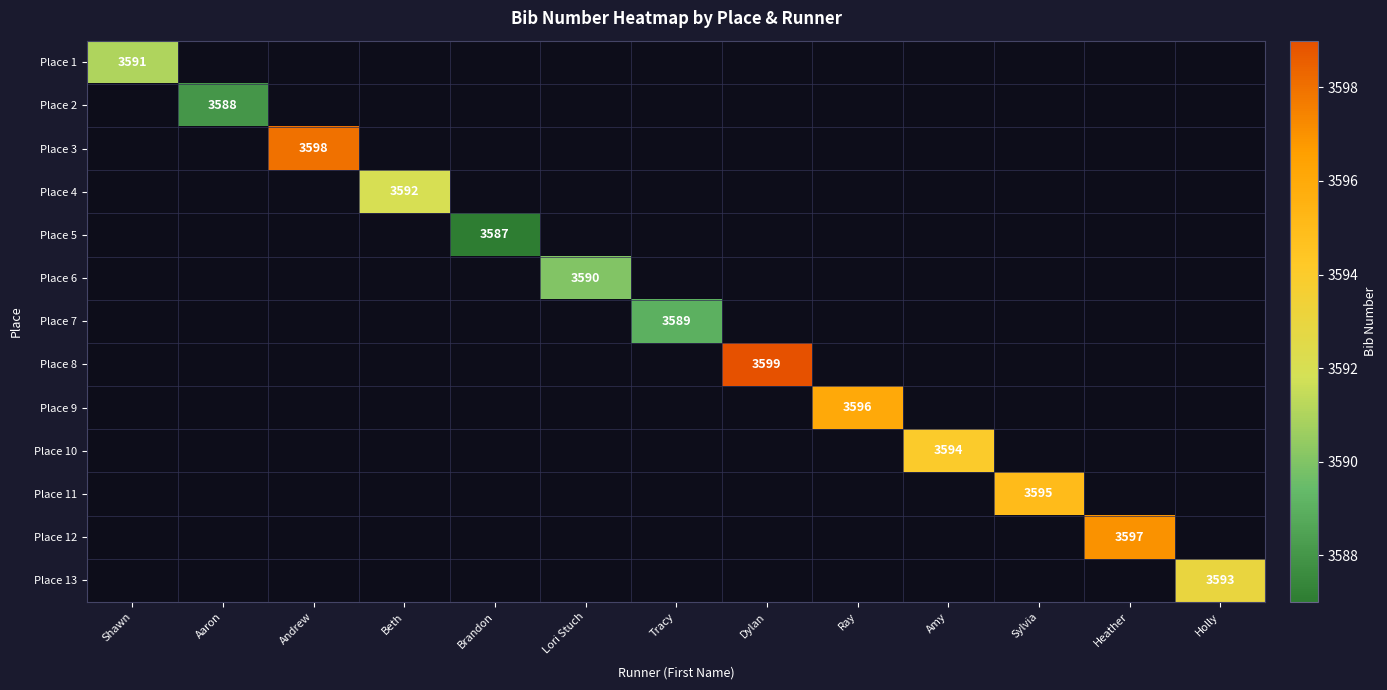

Rank the categories by Place 2 value from highest to lowest.

Shawn, Aaron, Andrew, Beth, Brandon, Lori Stuch, Tracy, Dylan, Ray, Amy, Sylvia, Heather, Holly